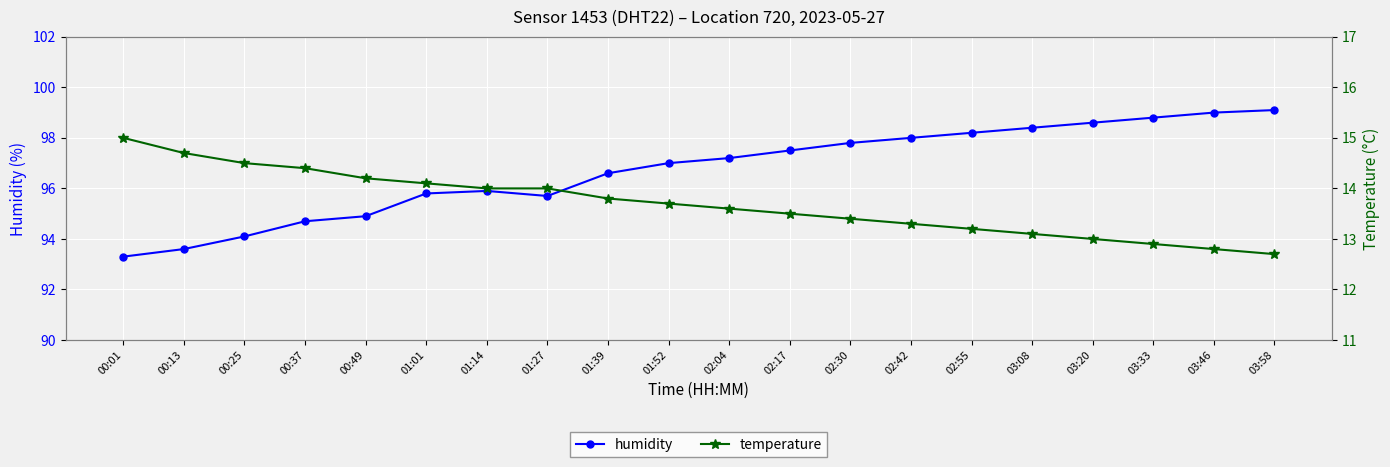

List the series in order of their overall mean, lowest first.

temperature, humidity